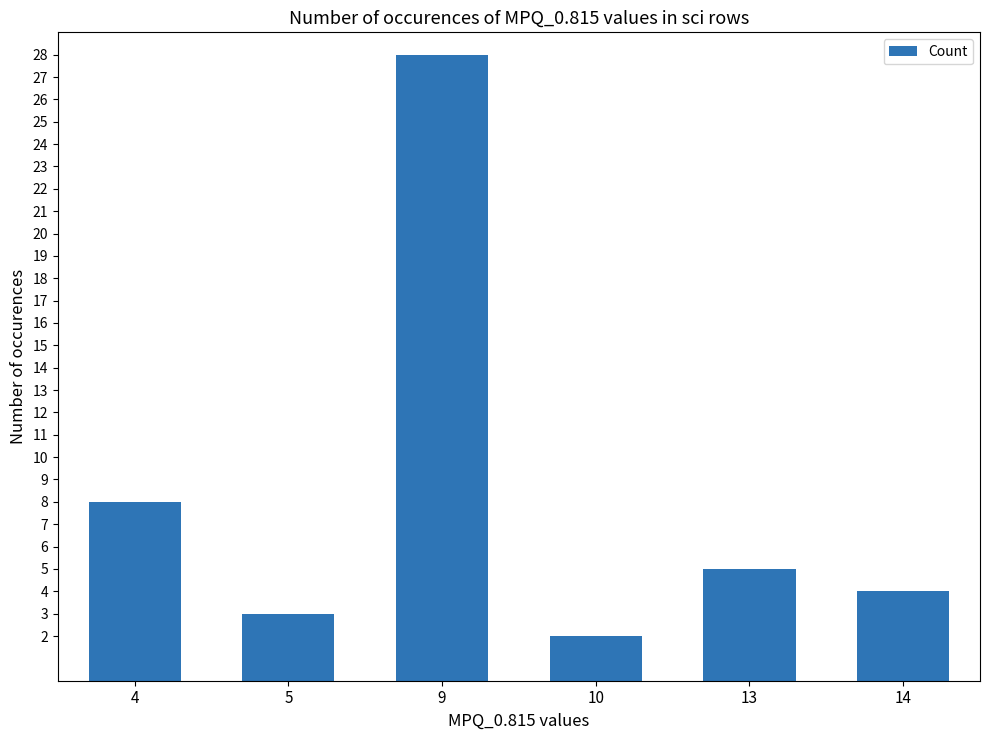

Does the chart contain any negative values?

No